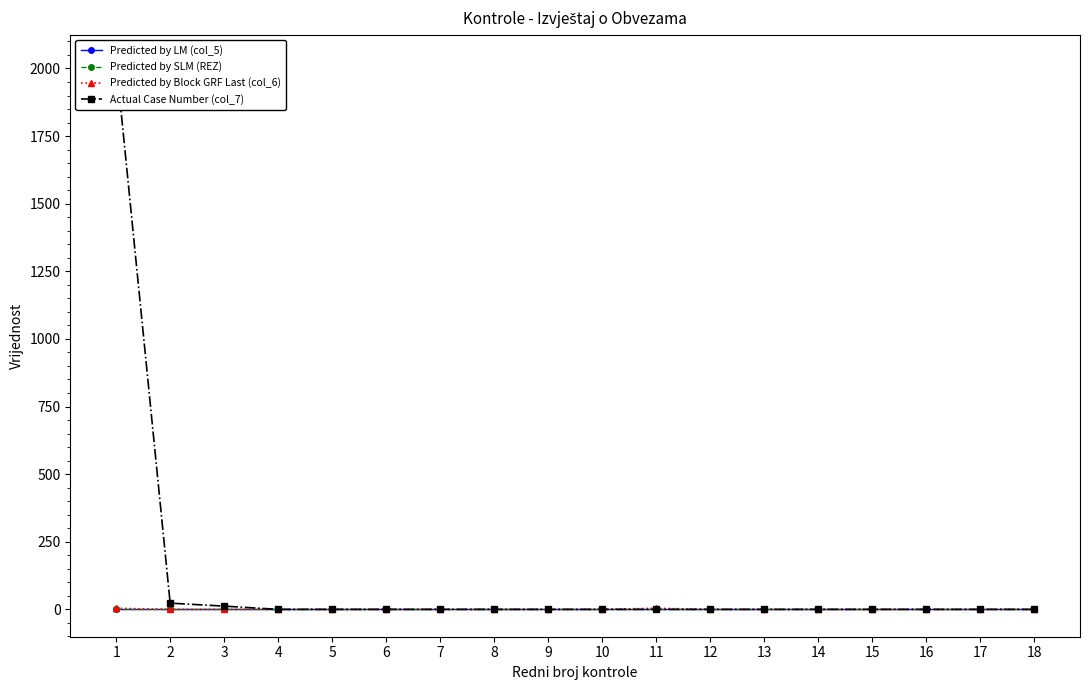

How many positive values does the Actual Case Number (col_7) series have?

3